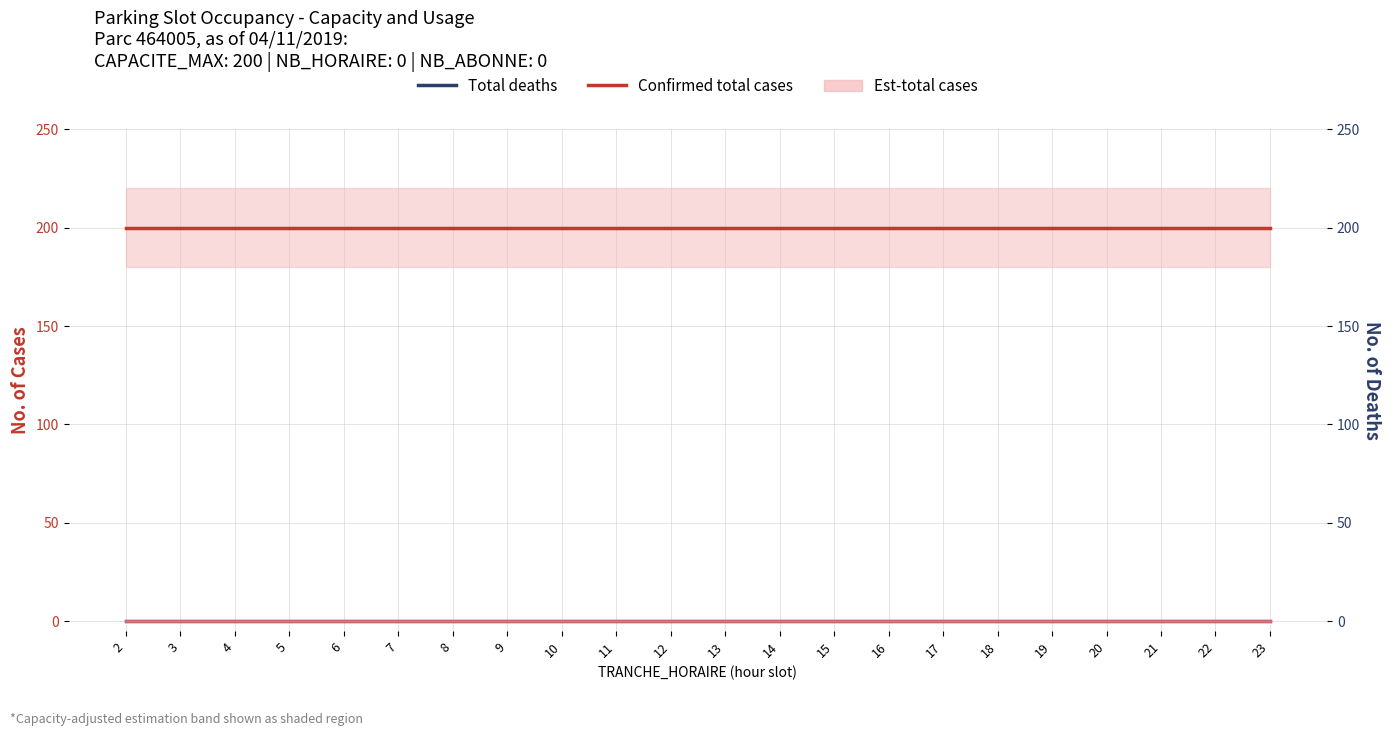

Which label corresponds to the smallest value in the chart?

2